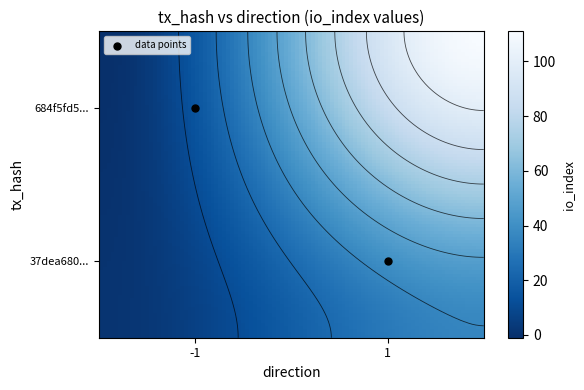

The 684f5fd58a036fdfdc099b63e0951adca00c8d9 series shows -1 at -1. True or false?

True